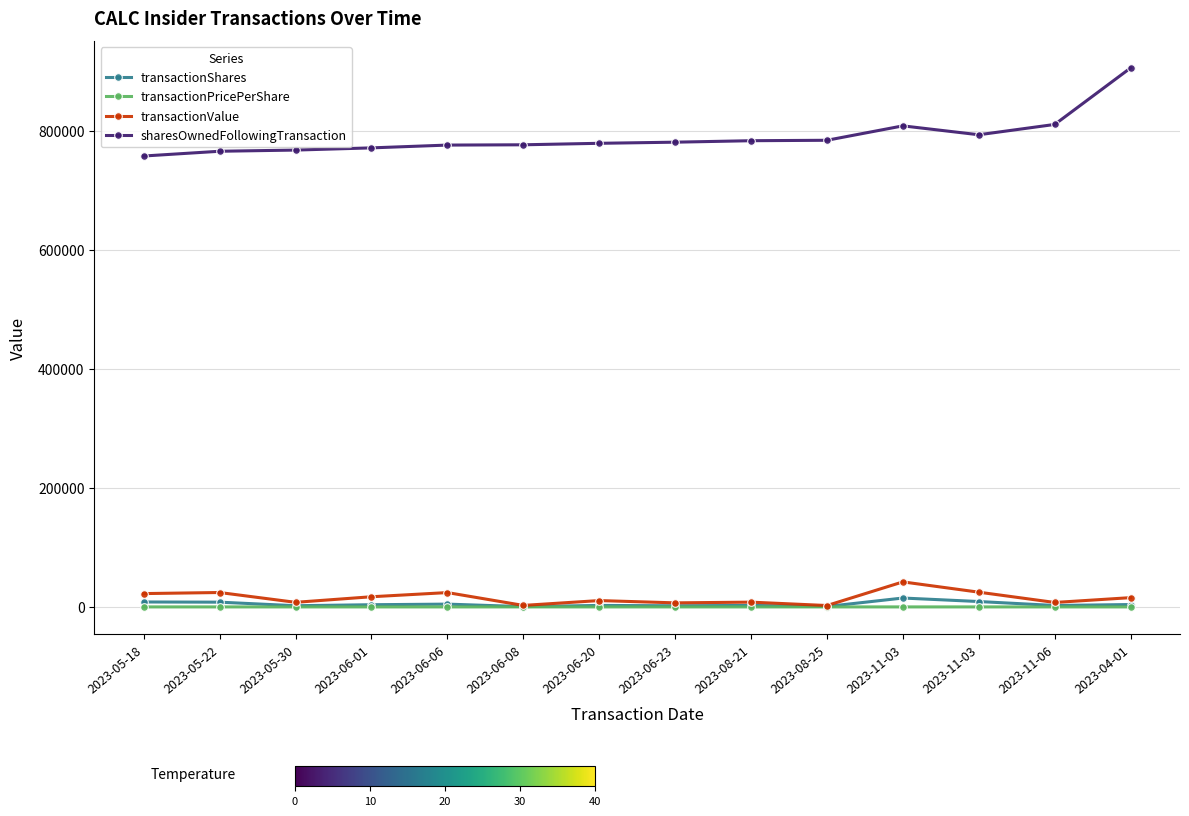

Does the chart have visible grid lines?

Yes